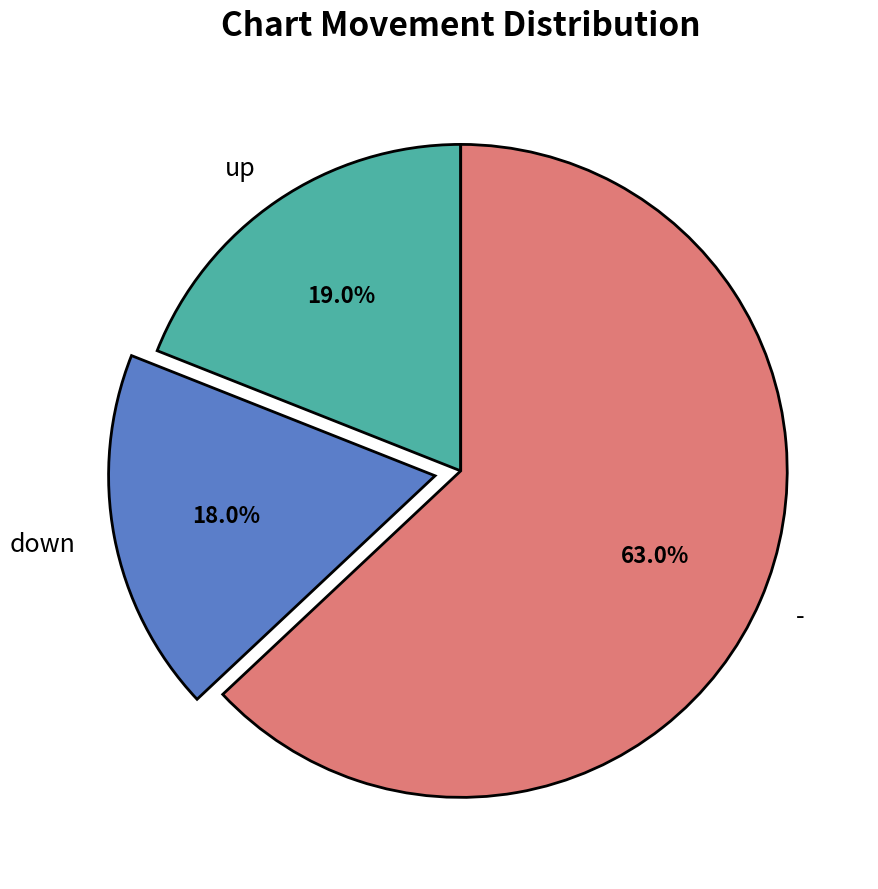

Which has a higher value, - or down?

-